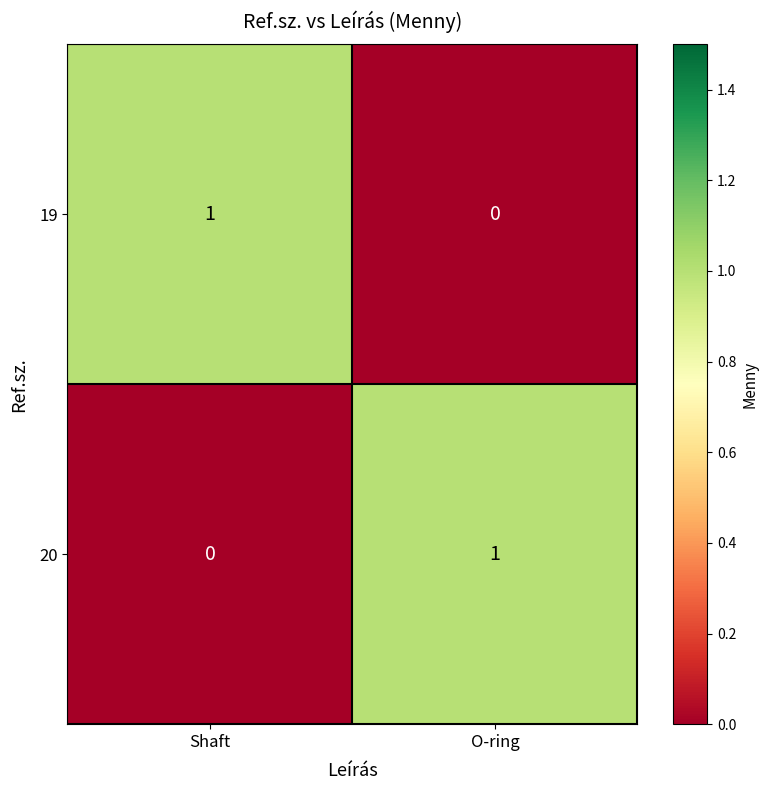

At which label does 19 reach its minimum?

O-ring